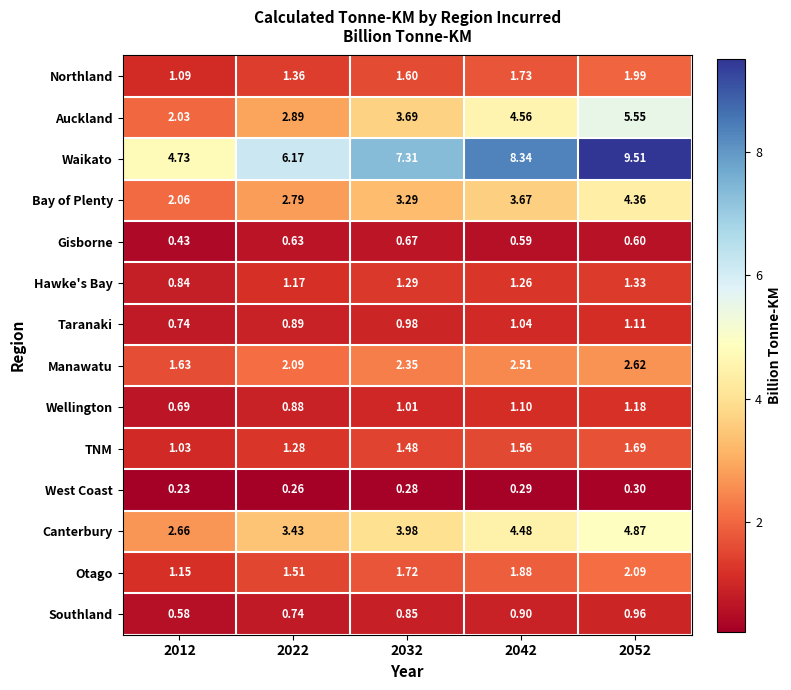

List the series in order of their peak value, highest first.

Waikato, Auckland, Canterbury, Bay of Plenty, Manawatu, Otago, Northland, TNM, Hawke's Bay, Wellington, Taranaki, Southland, Gisborne, West Coast